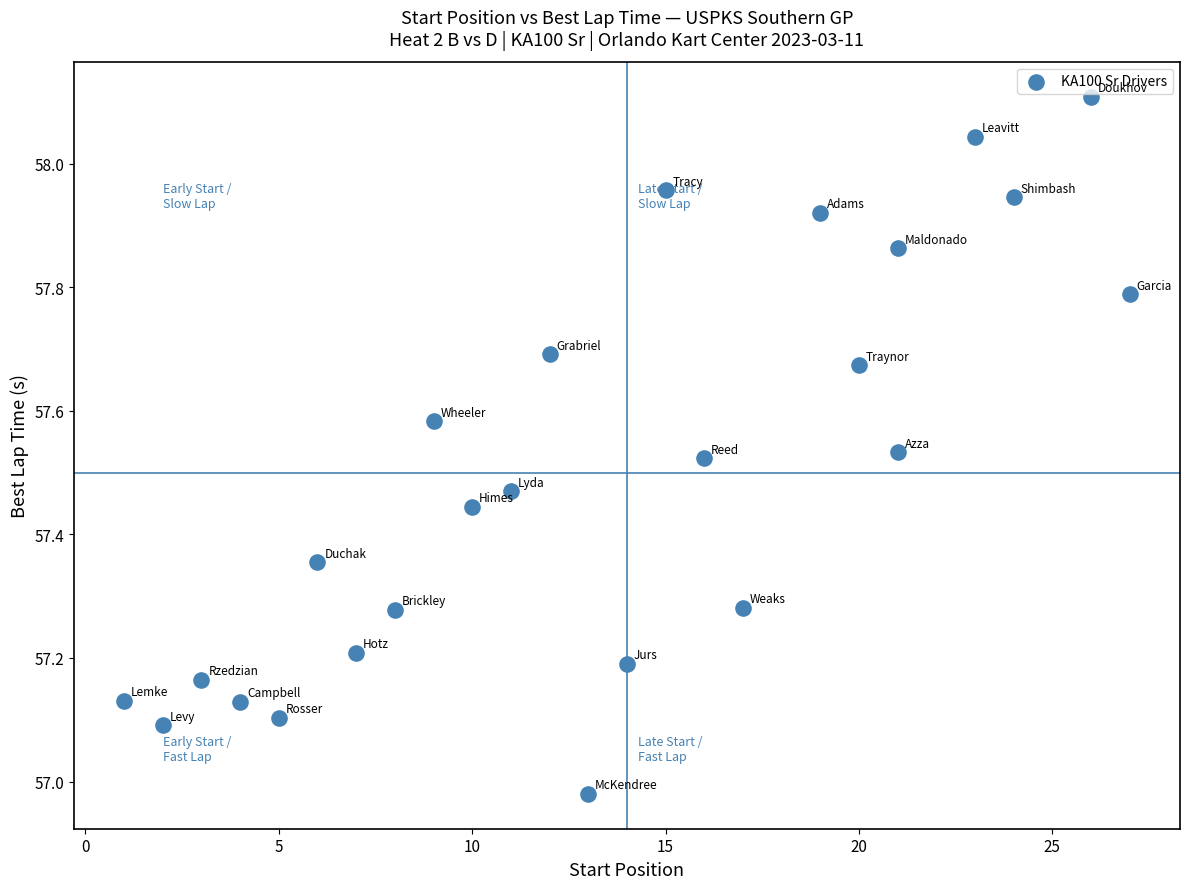

What is the range of Y values (max minus min)?

1.1